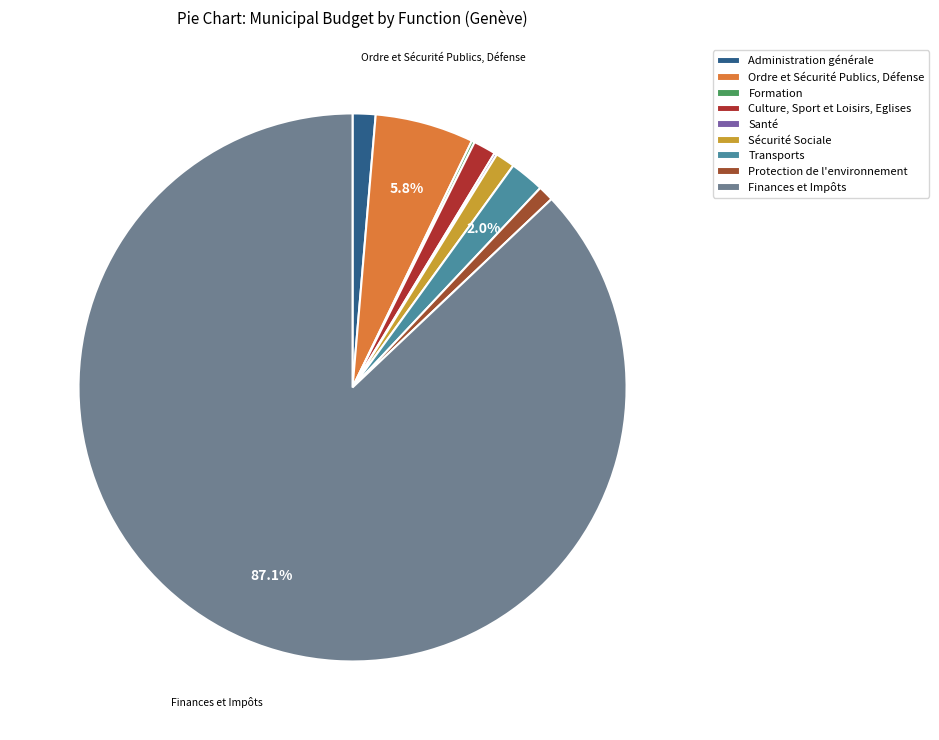

Approximately how many times larger is the value at Sécurité Sociale compared to Culture, Sport et Loisirs, Eglises?

0.9